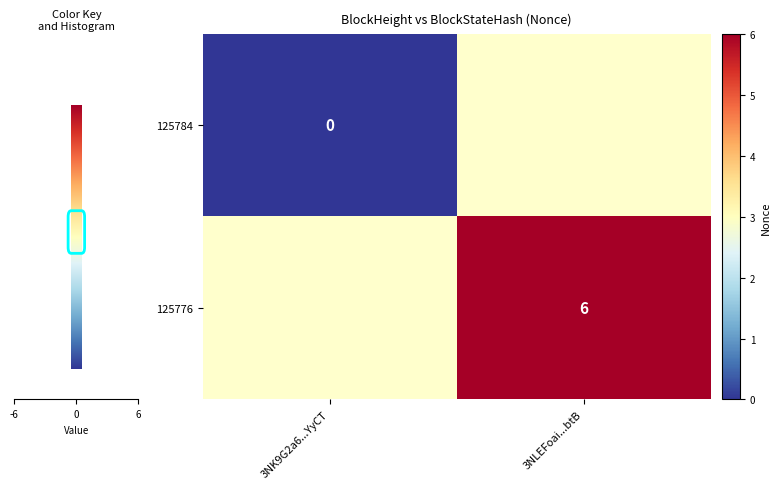

Is it true that 125776 equals 6 at 3NLEFoai...btB?

True